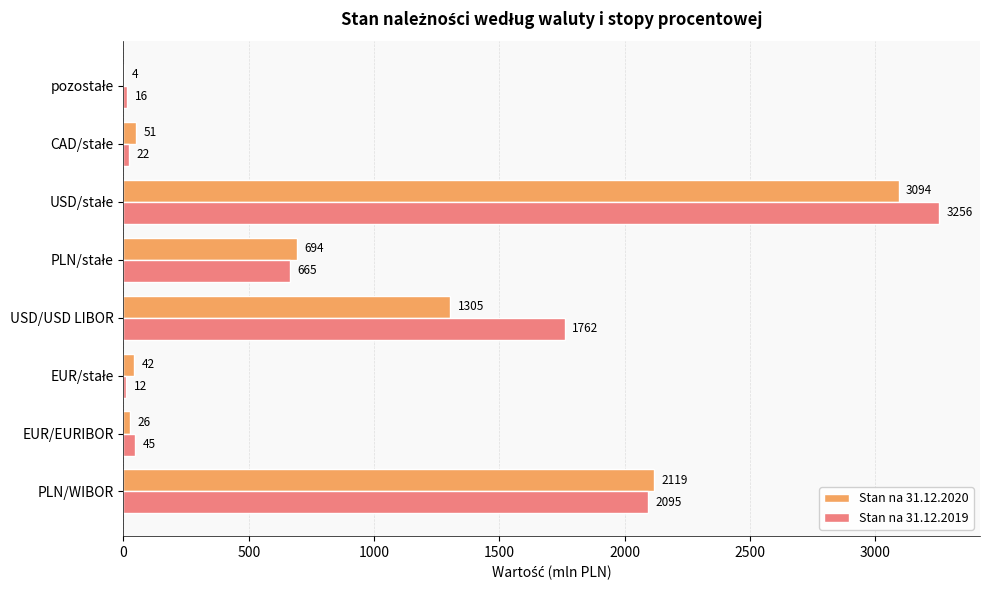

Where is Stan na 31.12.2019 nearest to the value 1634?

USD/USD LIBOR